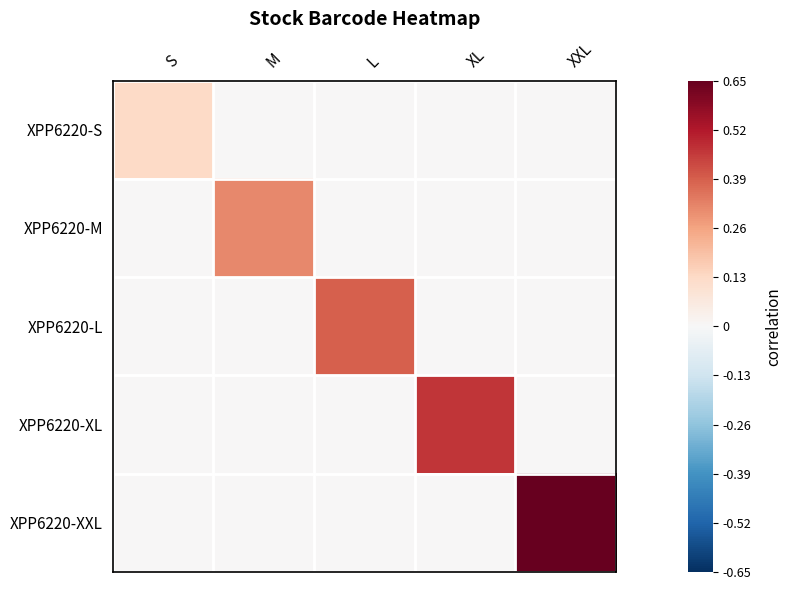

At which category is the sum across all series the highest?

XXL